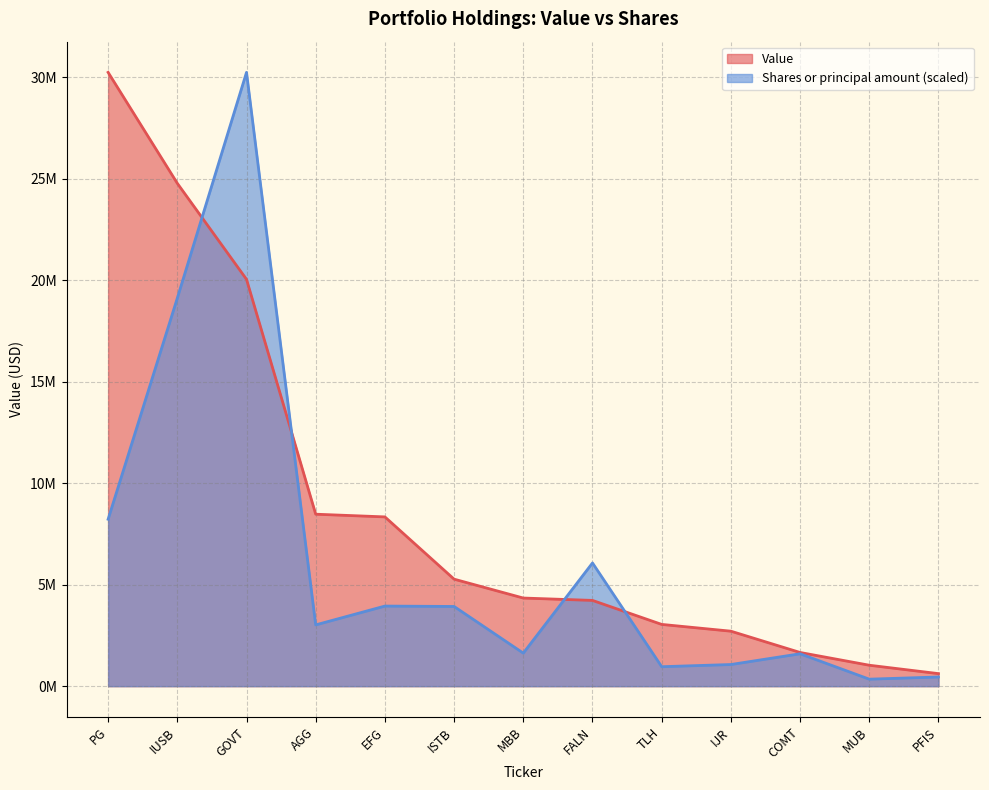

Count the number of categories in the chart.

13